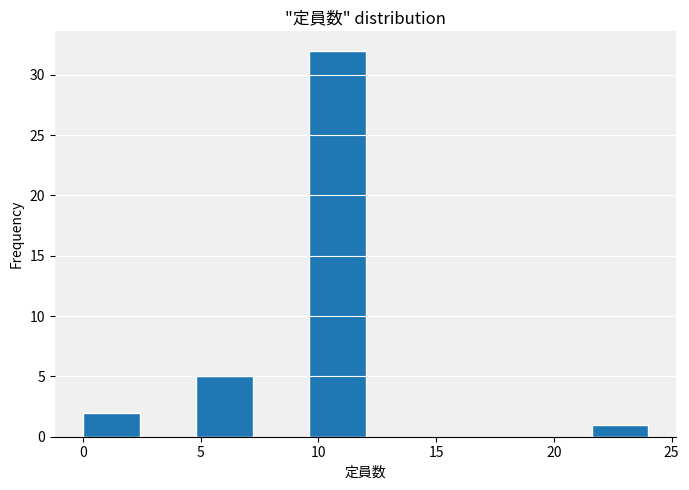

Which range on the x-axis has the tallest bar?

9.6 to 12.0